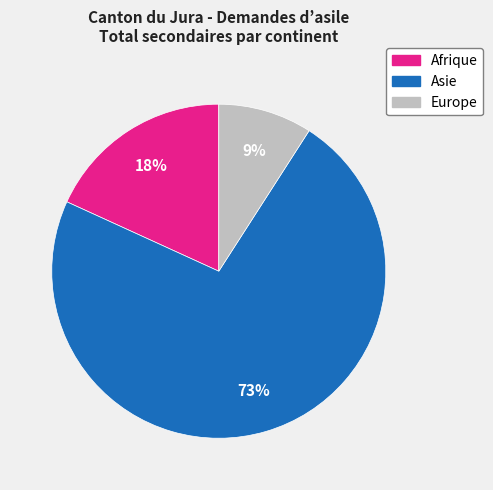

The Asie slice represents 73% of the pie. True or false?

True